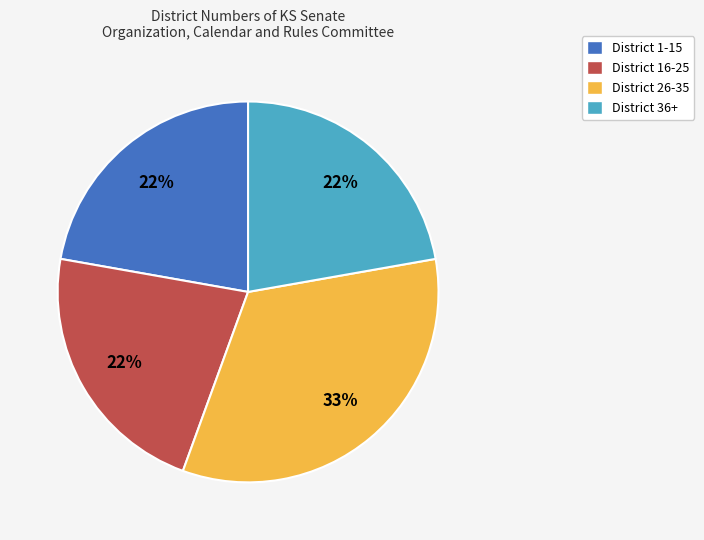

Is there a majority slice in this chart?

No